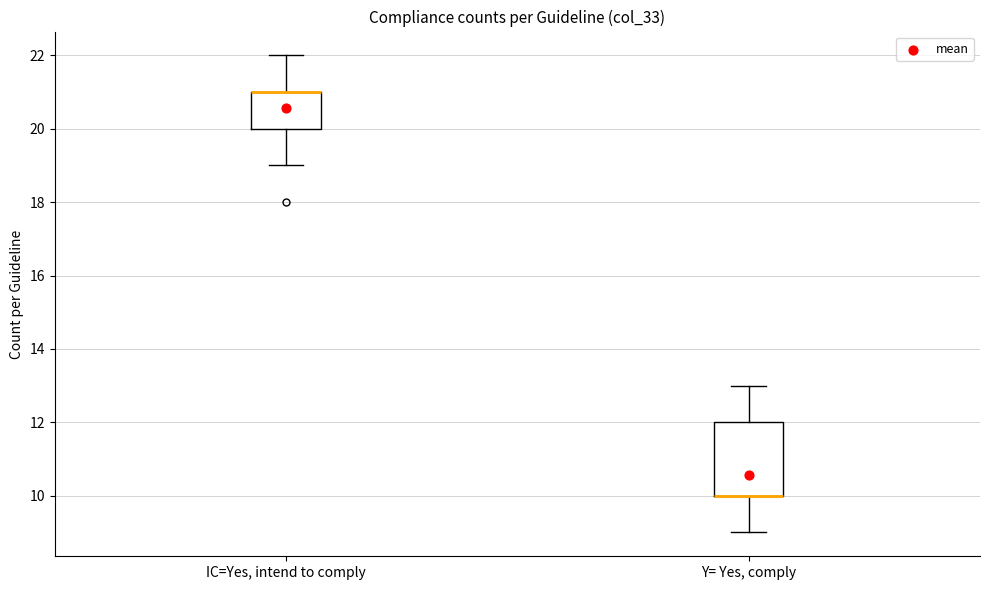

Which box is the tallest, from its lower edge to its upper edge?

Y= Yes, comply